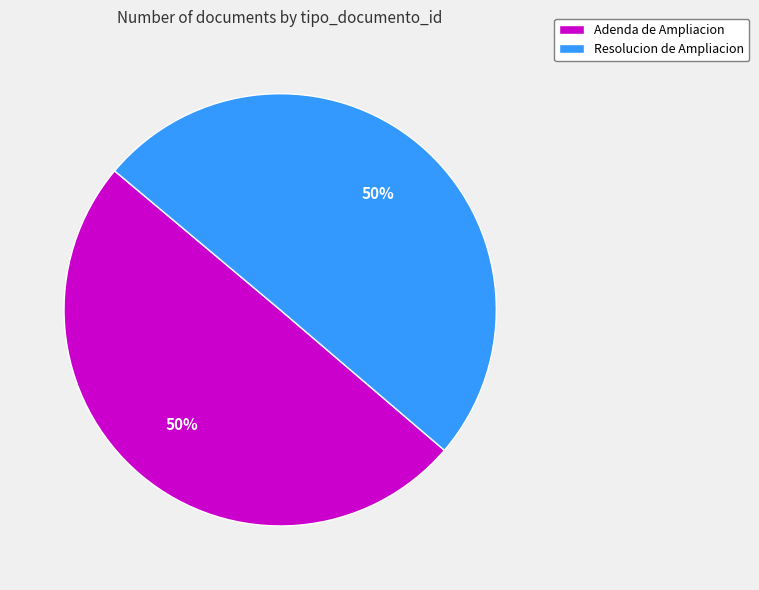

How many segments does this pie chart have?

2